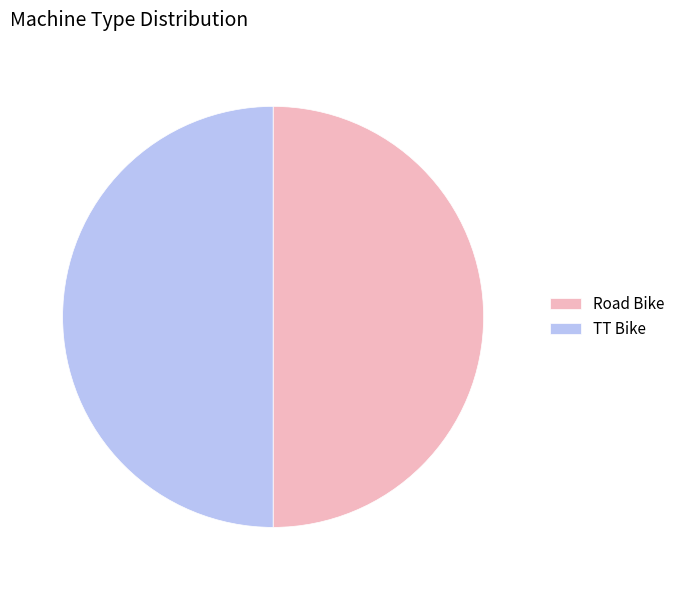

Combined, do TT Bike and Road Bike account for over 50%?

Yes